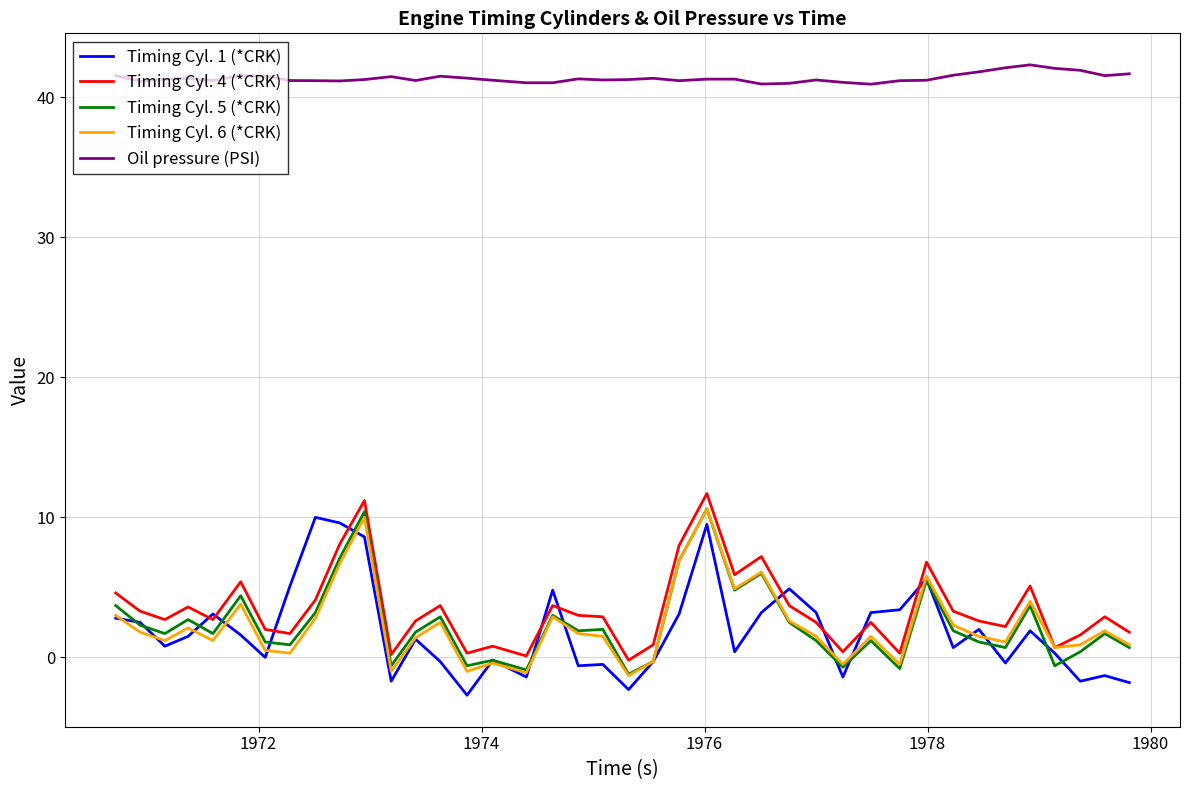

At how many categories does at least one series exceed 0?

40